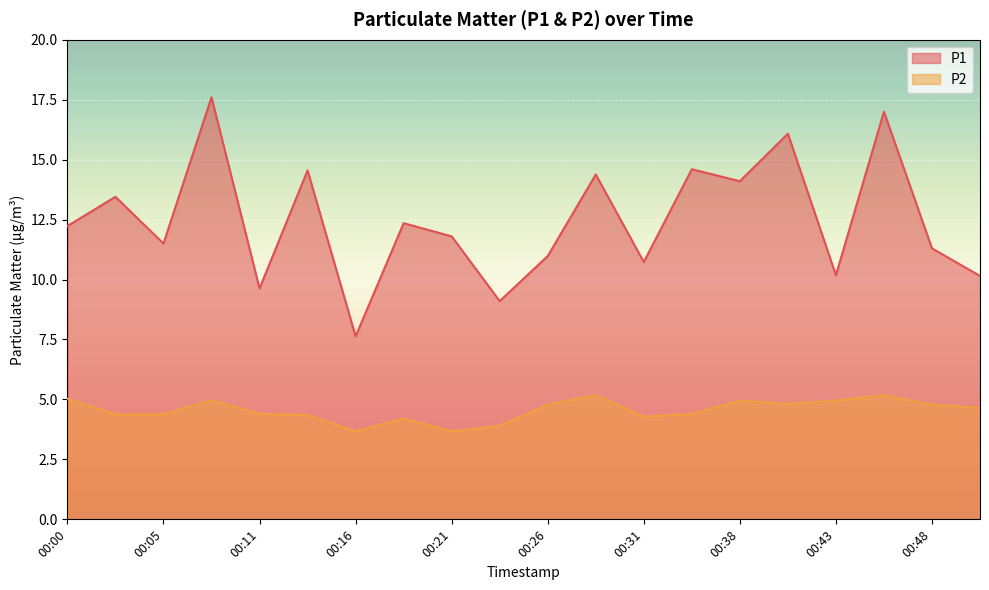

True or false: P1 and P2 intersect in this chart.

False